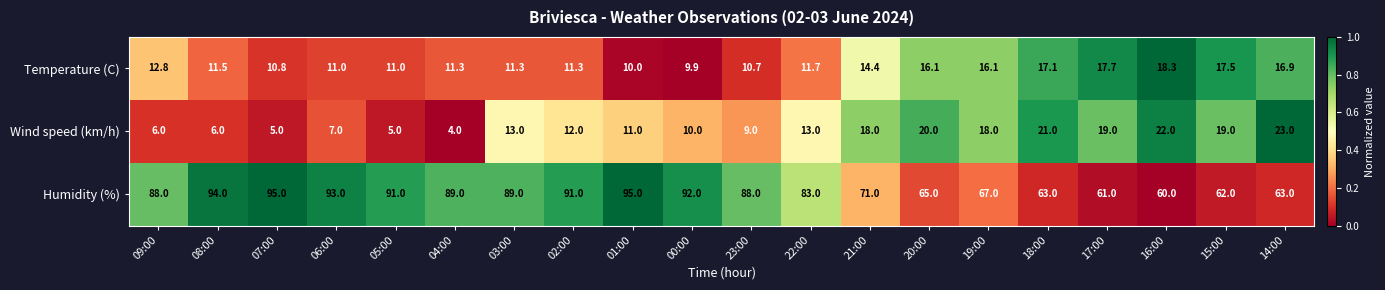

The value of Temperature (C) at 21:00 is 14.4. True or false?

True